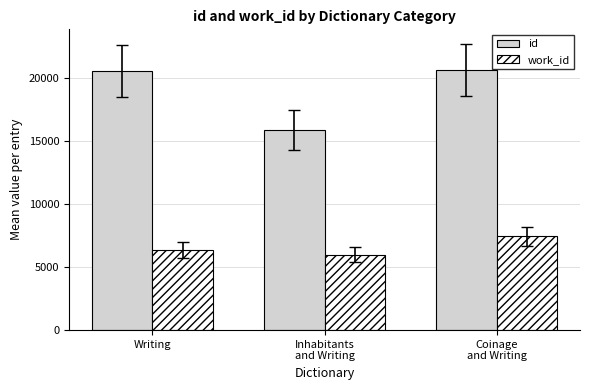

What is the label of the 2nd bar from the right?

Inhabitants
and Writing